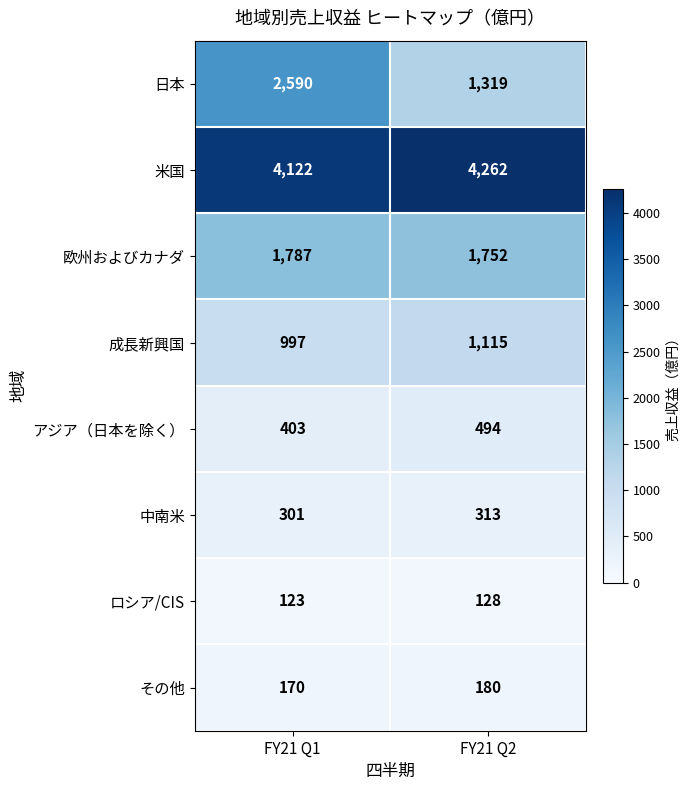

Reading left to right, list all the values displayed in this chart.

日本: 2590	1319
米国: 4122	4262
欧州およびカナダ: 1787	1752
成長新興国: 997	1115
アジア（日本を除く）: 403	494
中南米: 301	313
ロシア/CIS: 123	128
その他: 170	180